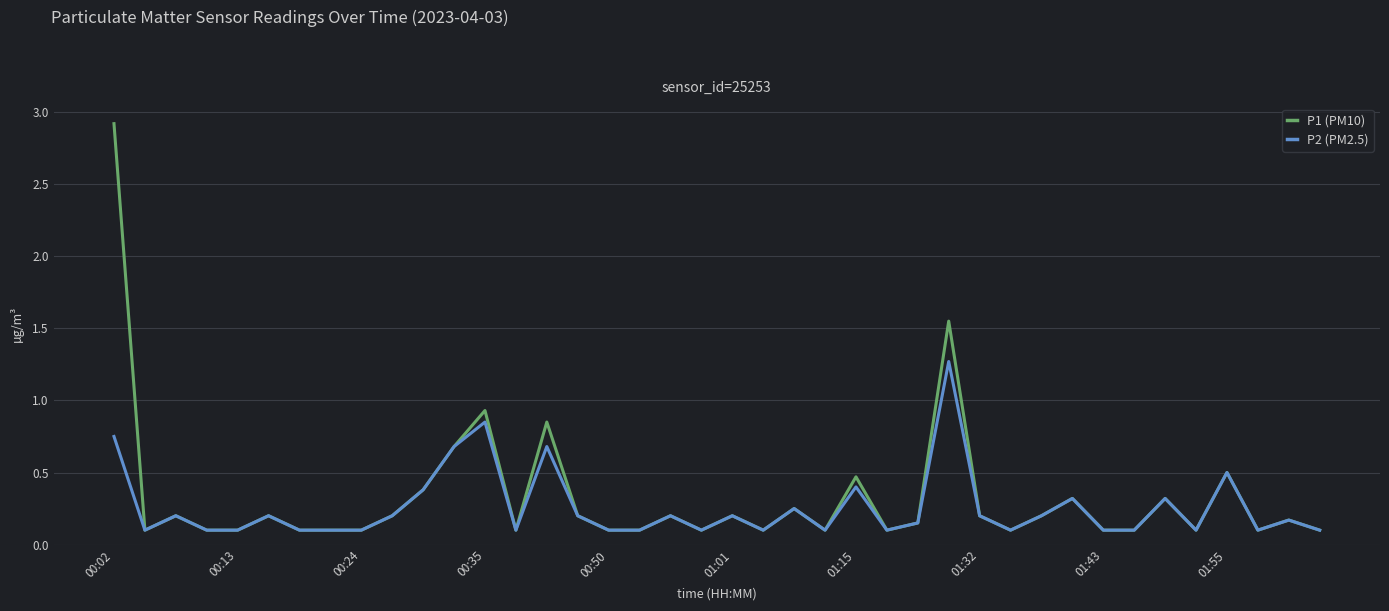

Rank the series by their average value, from highest to lowest.

P1 (PM10), P2 (PM2.5)